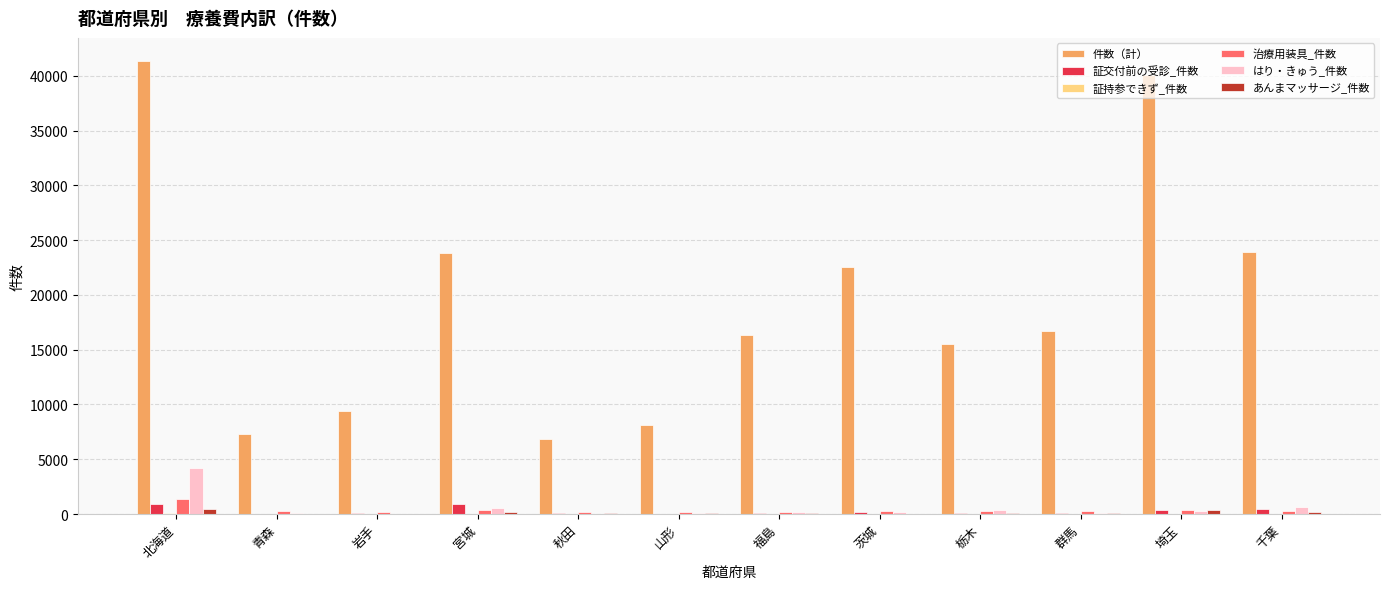

What is the sum of all 証交付前の受診_件数 values?

3374